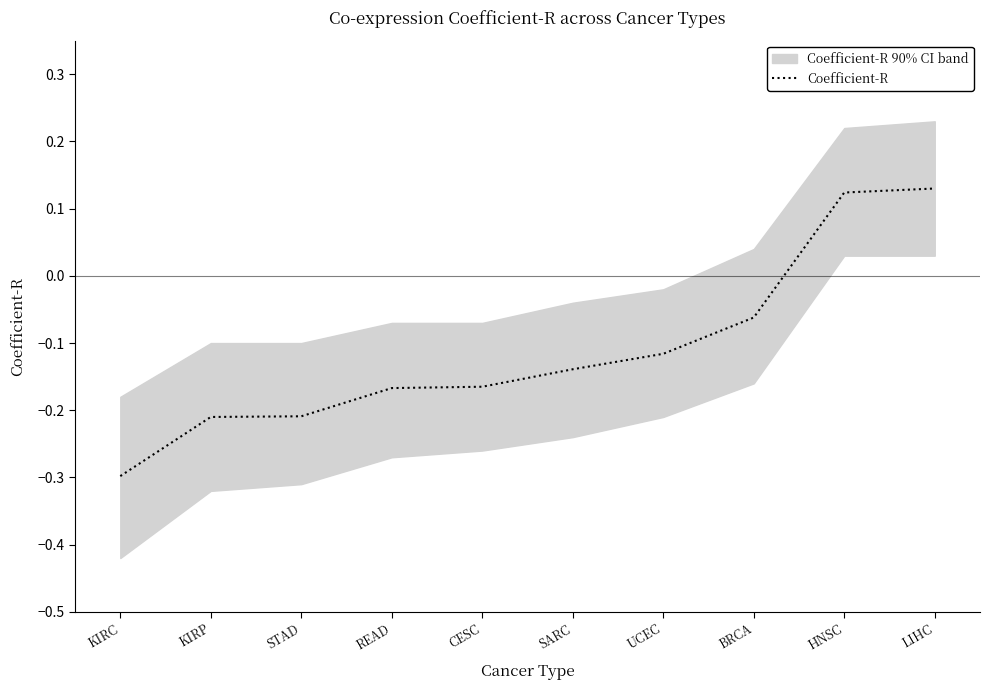

What is the greatest value displayed?

0.1